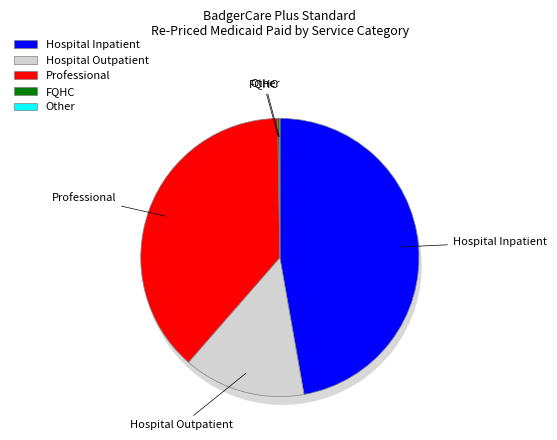

Is there a majority slice in this chart?

No